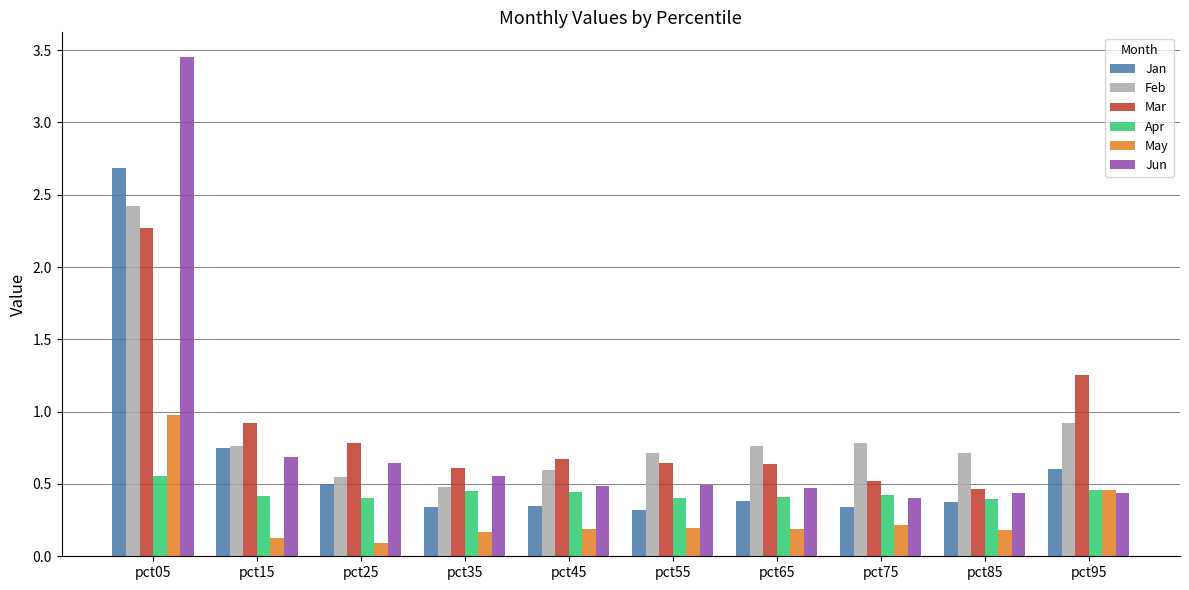

Between pct05 and pct75, which series saw the biggest shift?

Jun